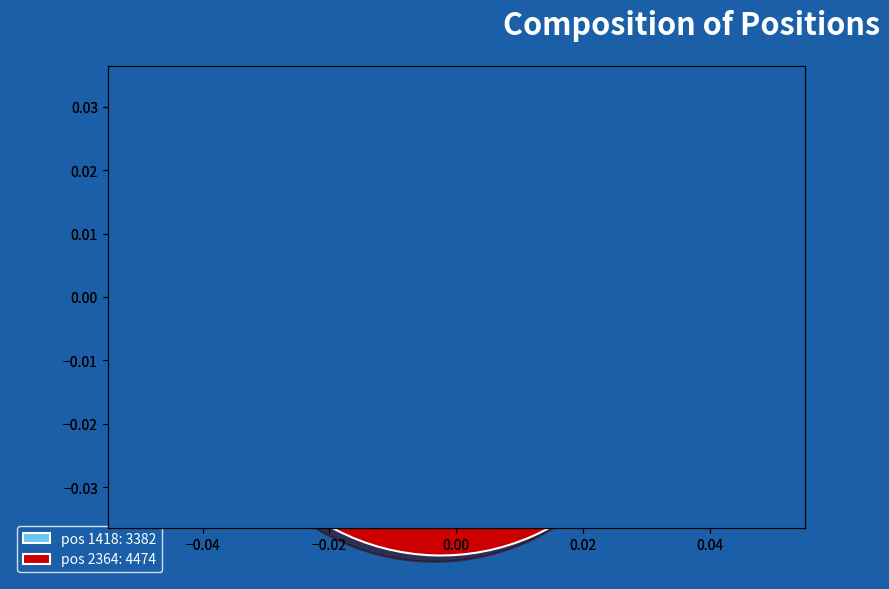

Approximately how many times larger is the value at 2364 compared to 1418?

1.3